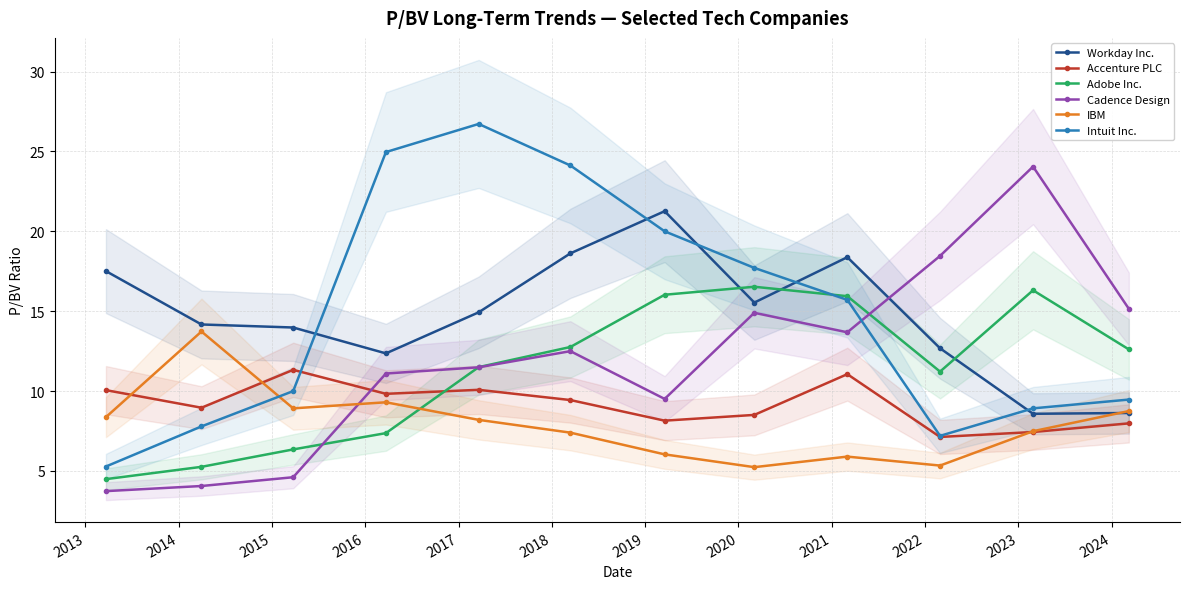

What is the lowest value of the Intuit Inc. series?

5.3